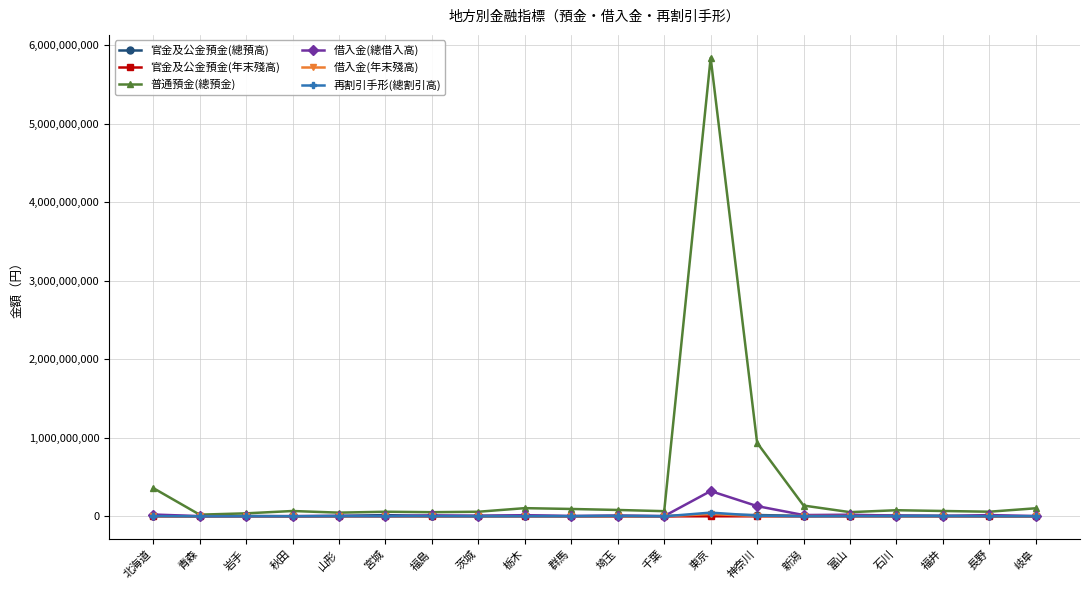

What is the label of the 18th point from the right?

岩手